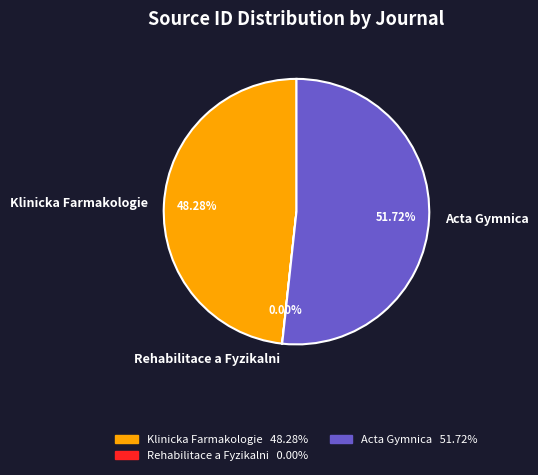

Which category has the biggest portion of the pie?

Acta Gymnica